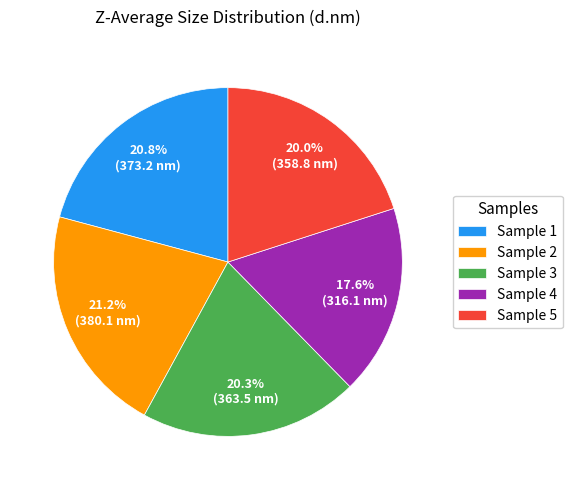

Is there a majority slice in this chart?

No